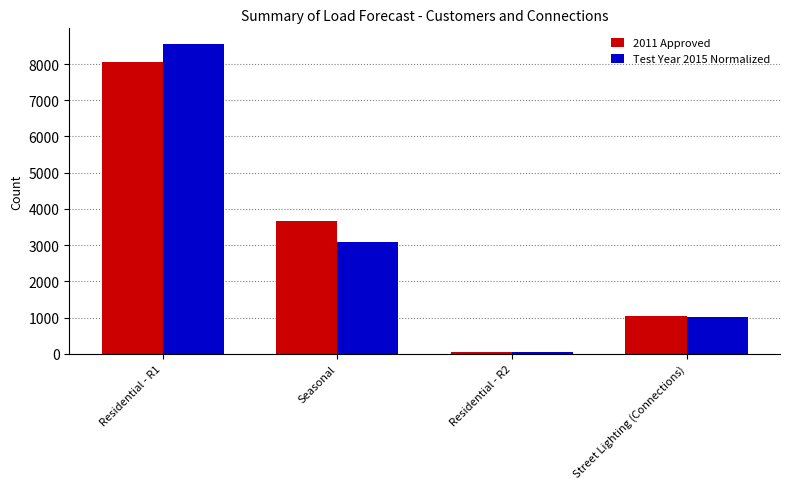

True or false: Test Year 2015 Normalized has a value of 1018 at Street Lighting (Connections).

True